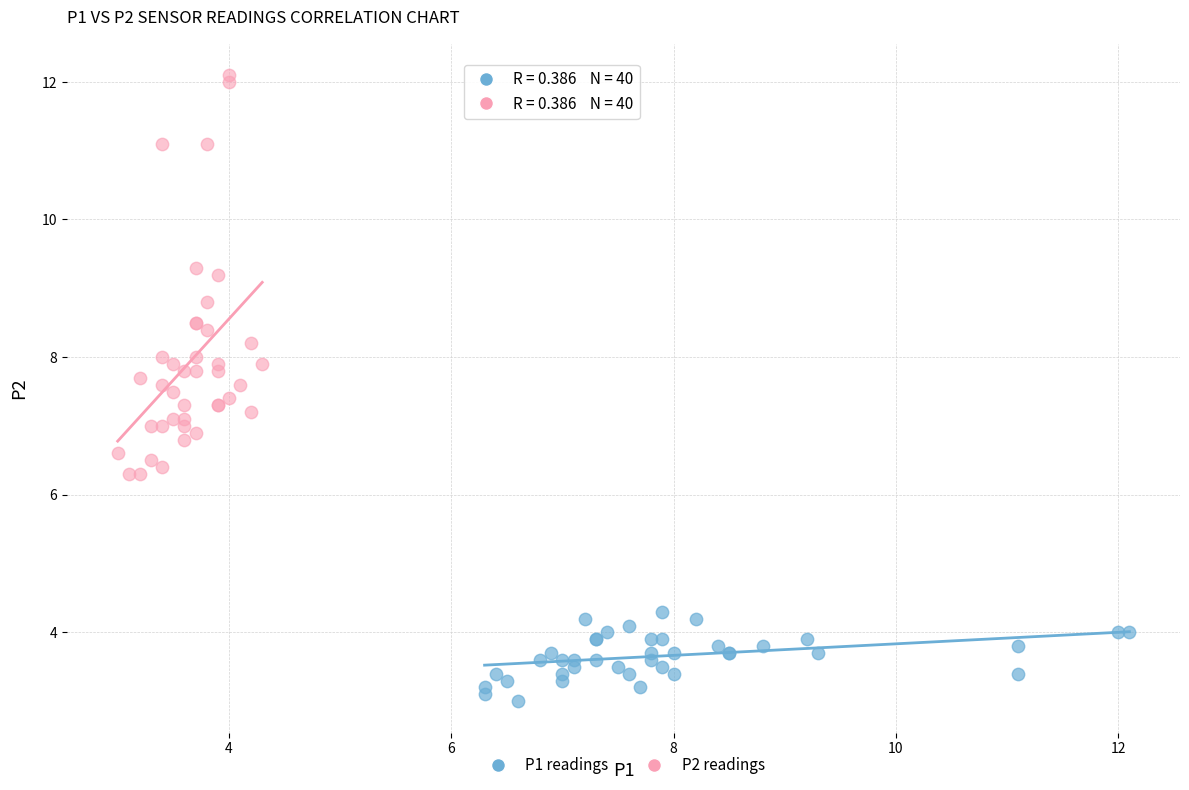

Which series contains the lowest Y value?

P1 readings